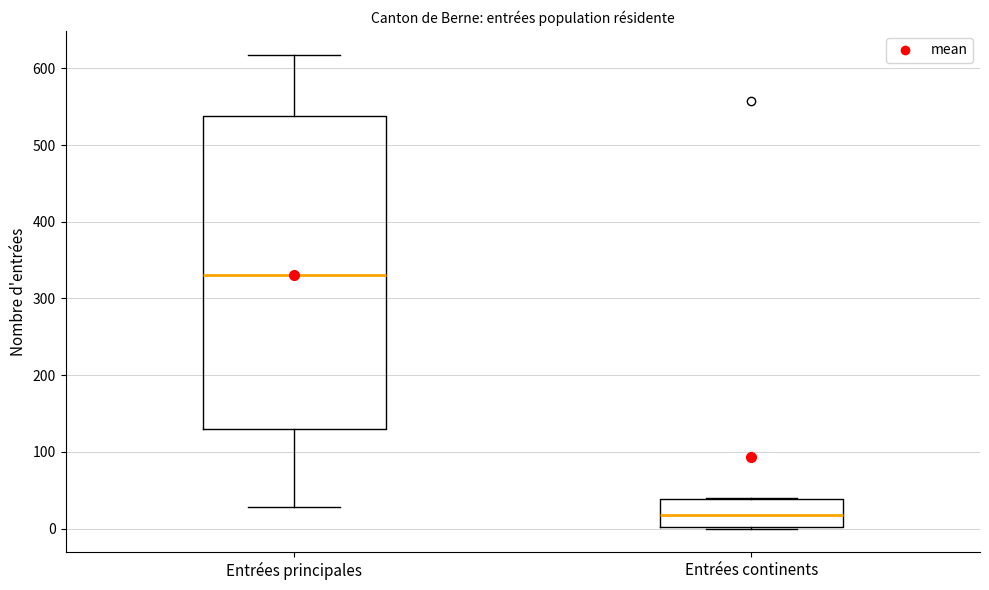

Which box's median line is the highest?

Entrées principales